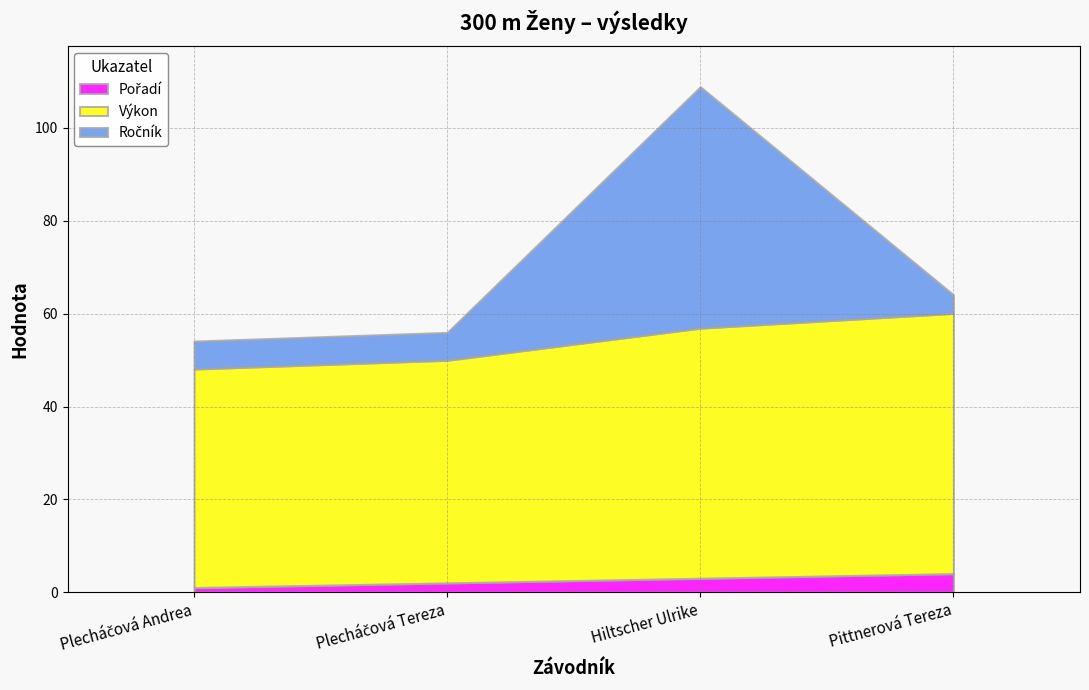

At which category is the sum across all series the highest?

Hiltscher Ulrike